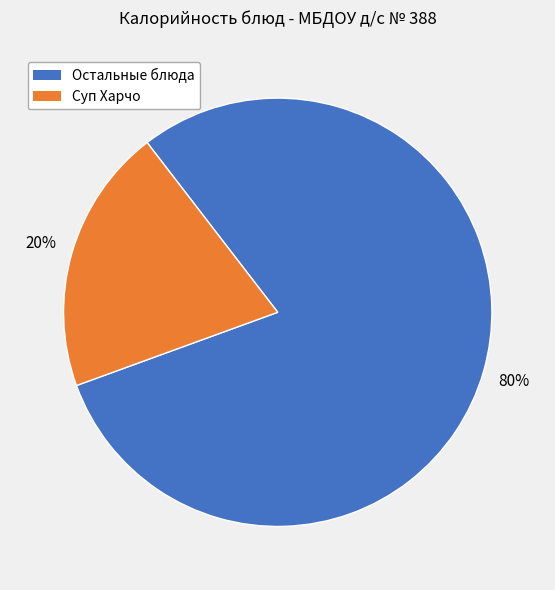

To the nearest percent, what is the average slice percentage?

50%